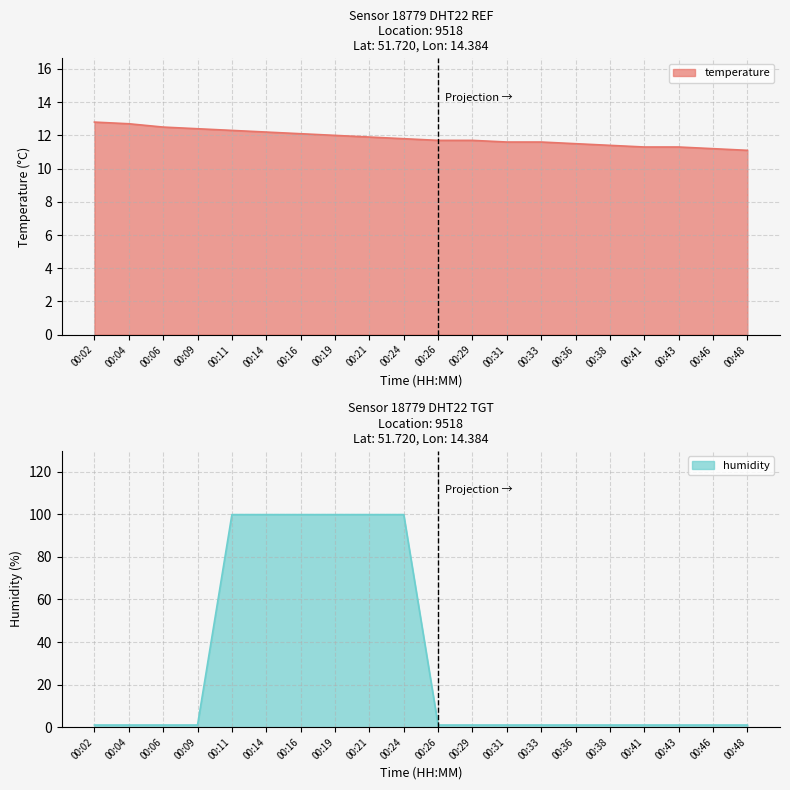

Reading left to right, transcribe all the data shown in this chart.

temperature: 12.8	12.7	12.5	12.4	12.3	12.2	12.1	12.0	11.9	11.8	11.7	11.7	11.6	11.6	11.5	11.4	11.3	11.3	11.2	11.1
humidity: 1.0	1.0	1.0	1.0	99.9	99.9	99.9	99.9	99.9	99.9	1.0	1.0	1.0	1.0	1.0	1.0	1.0	1.0	1.0	1.0